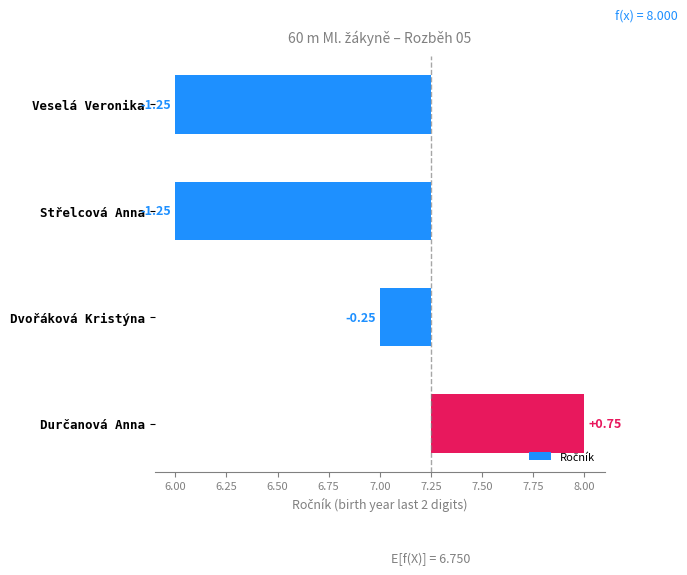

Are the bars horizontal?

Yes